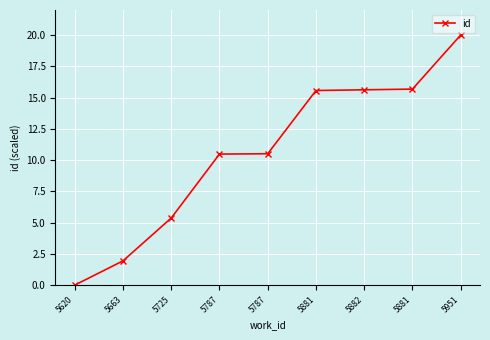

What is the greatest value displayed?

20.0